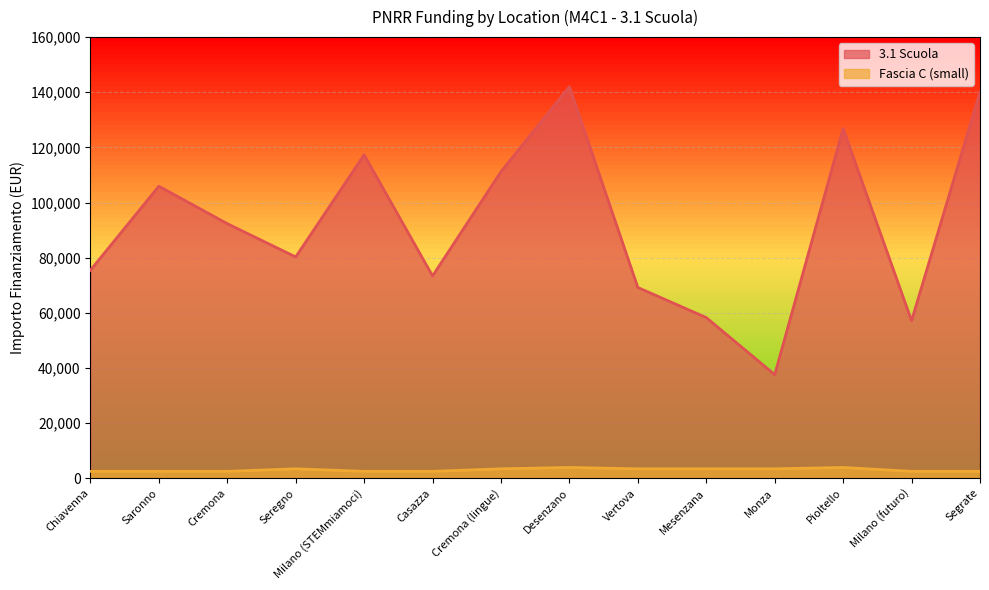

Rank the series by their average value, from lowest to highest.

Fascia C (small), 3.1 Scuola